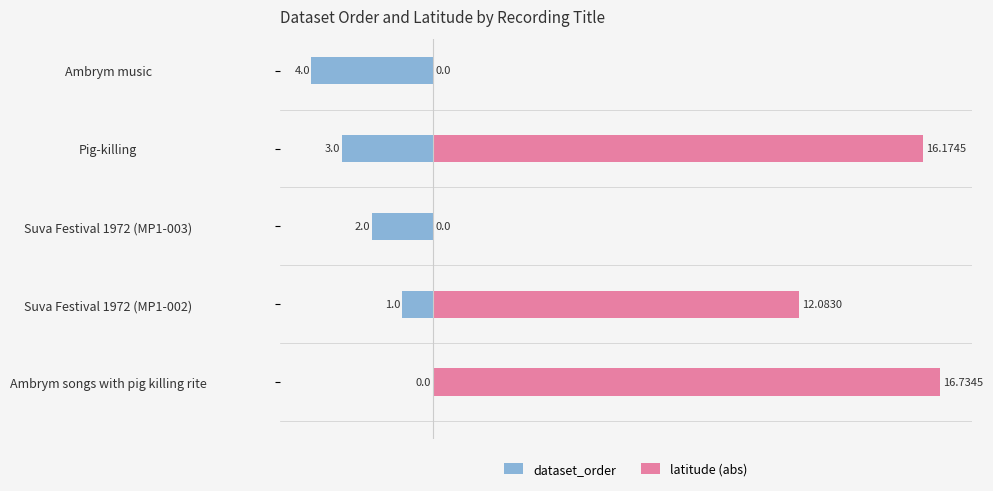

At how many categories does at least one series exceed -2?

5